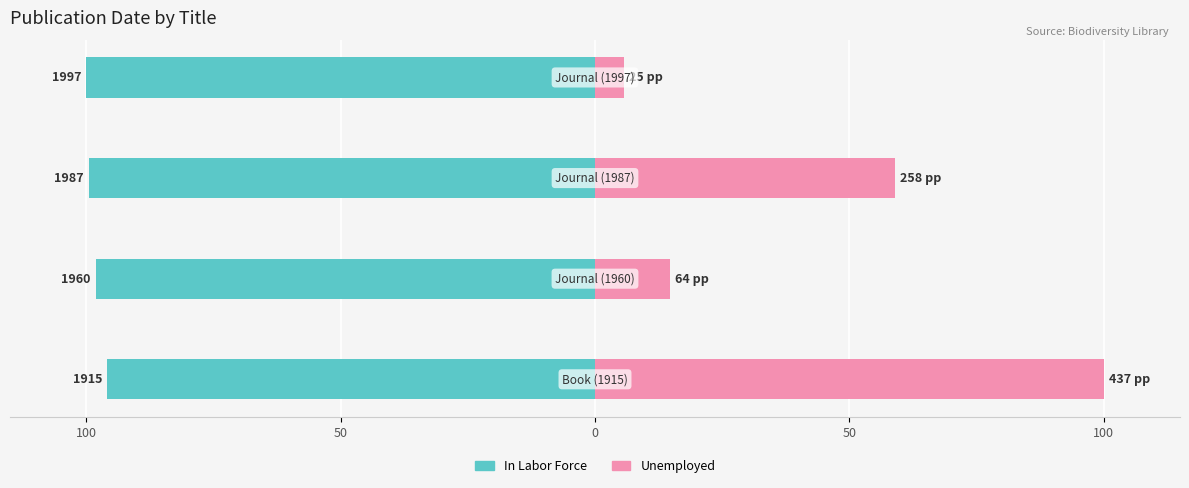

Reading left to right, transcribe all the data shown in this chart.

In Labor Force: 100=-95.9	50=-98.1	0=-99.5	50=-100.0
Unemployed: 100=100.0	50=14.6	0=59.0	50=5.7